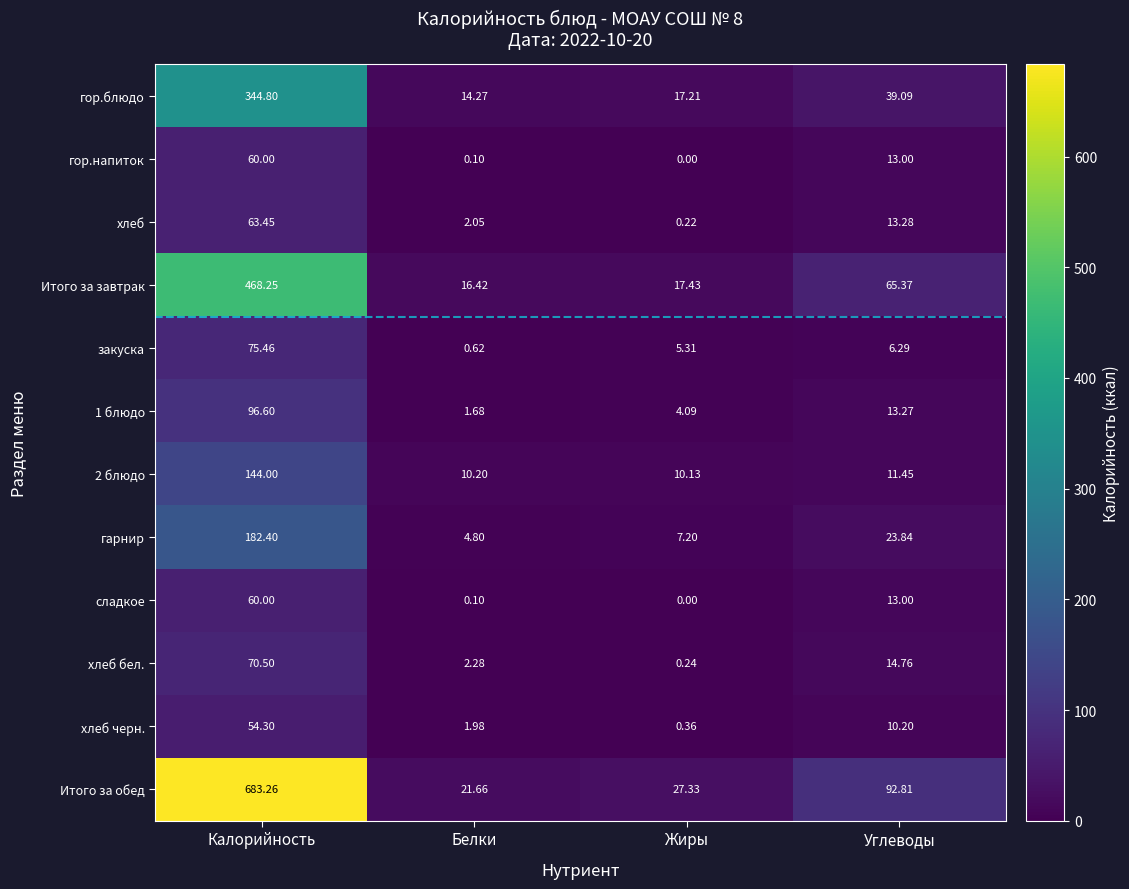

Which label corresponds to the smallest value in the chart?

Жиры